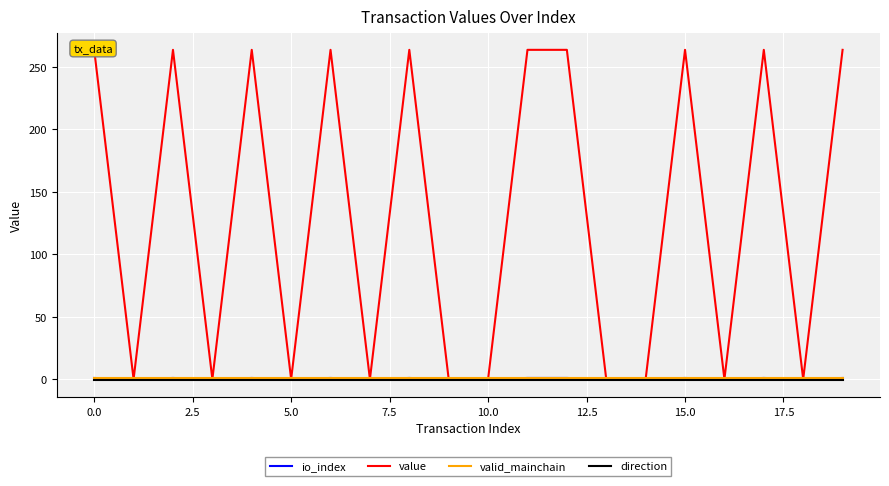

What is the spread (max minus min) of values at 5.0?

2.0